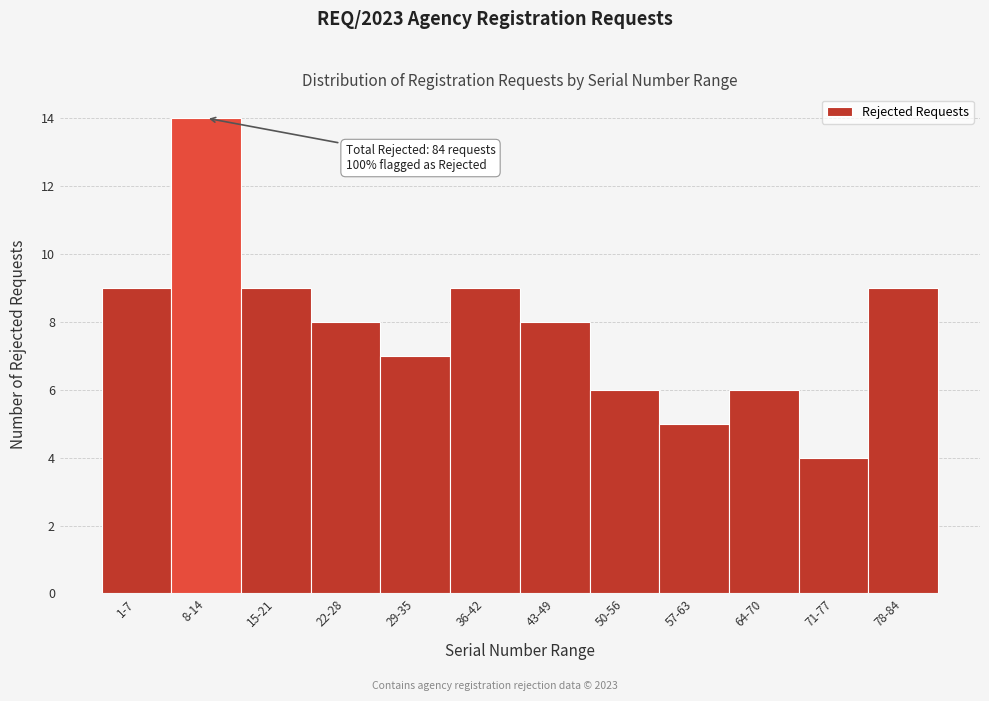

Reading left to right, what are all the values shown in this chart?

9	14	9	8	7	9	8	6	5	6	4	9